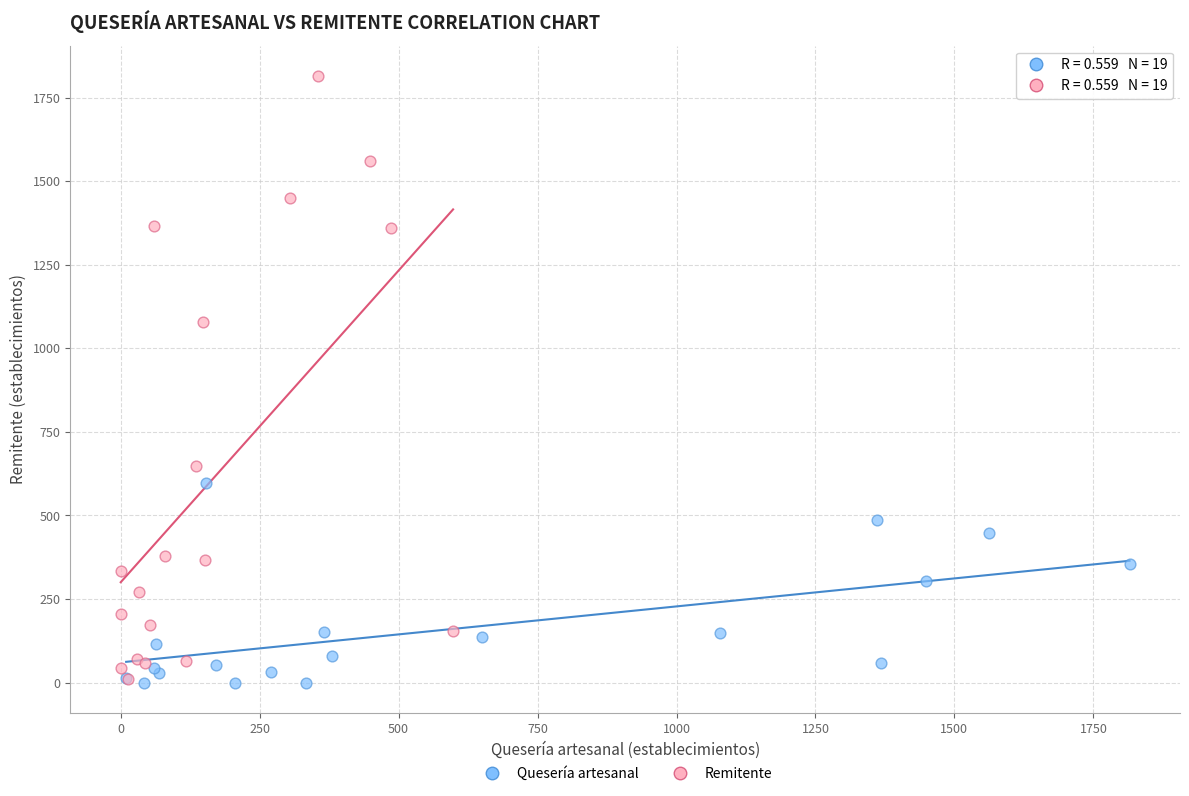

Which series contains the highest Y value?

Remitente